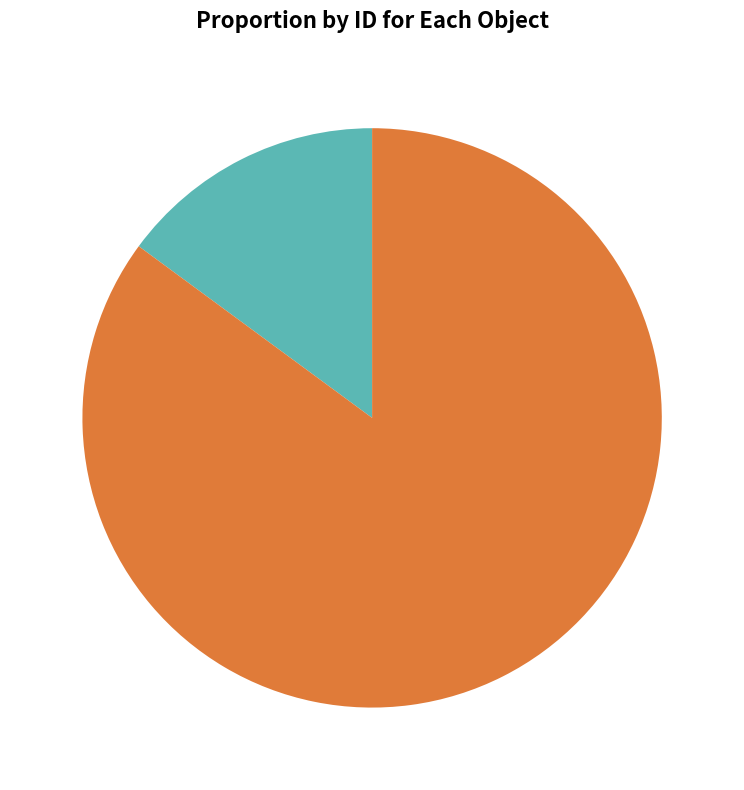

How many slices are in this pie chart?

2